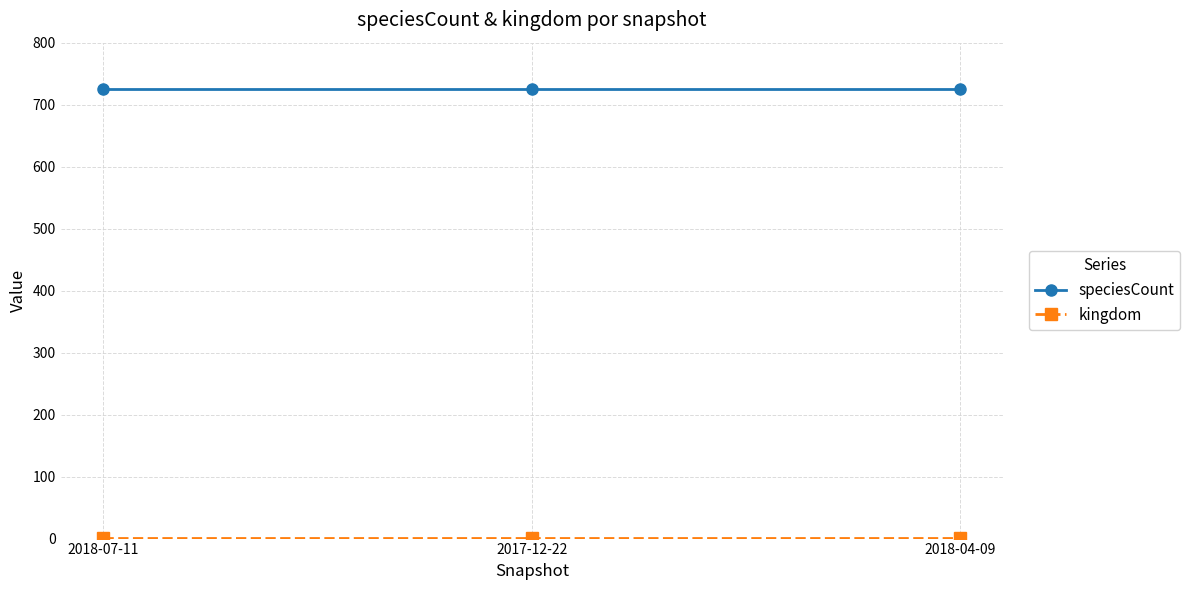

What is the sum of all speciesCount values?

2178